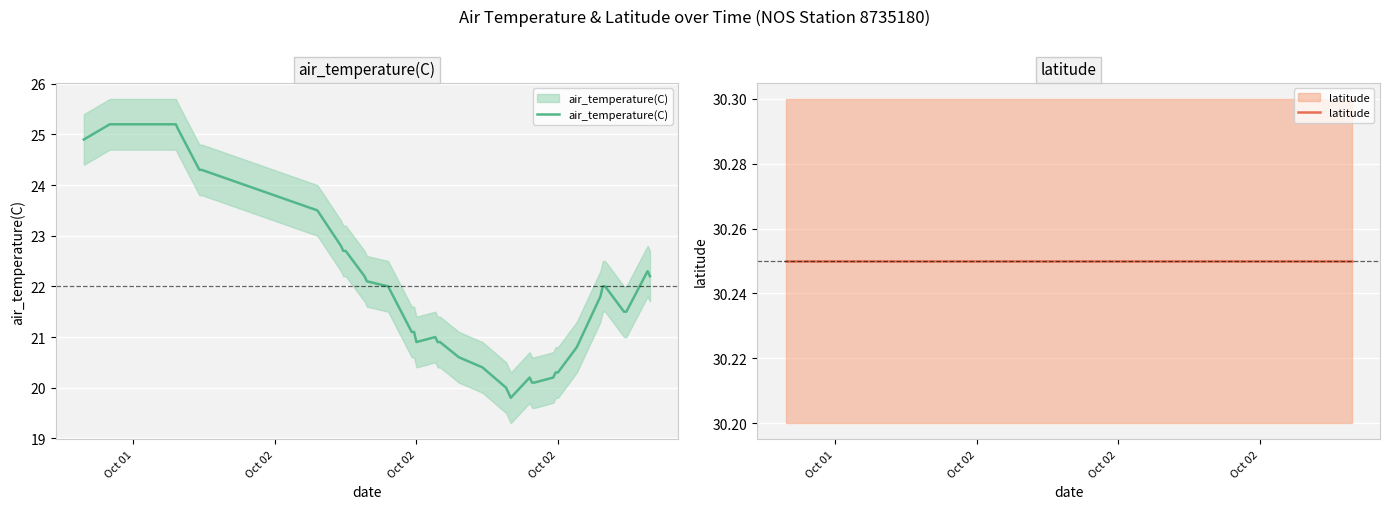

True or false: latitude and air_temperature(C) intersect in this chart.

False